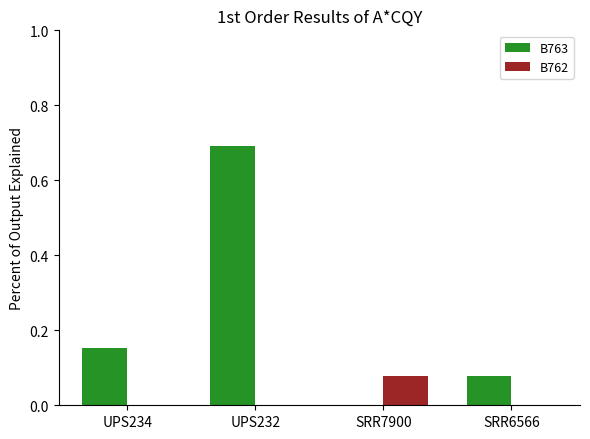

How many distinct data groups are displayed?

2